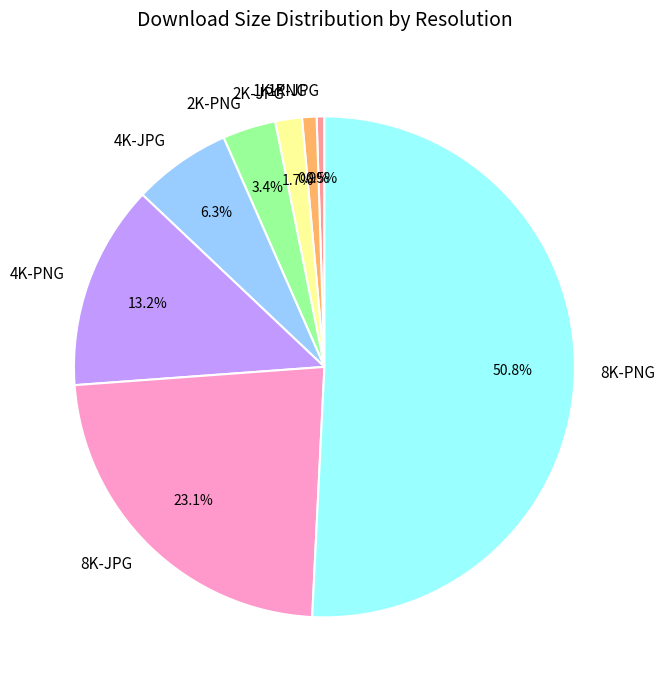

Which category accounts for the majority?

8K-PNG